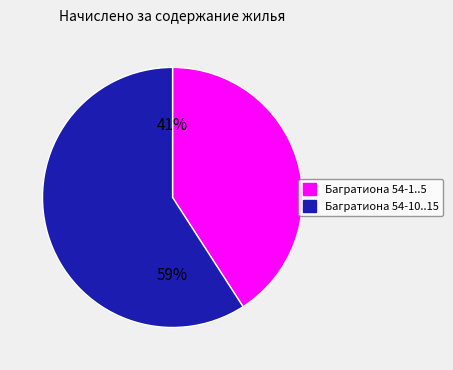

Is there any slice that represents more than half of the pie?

Yes